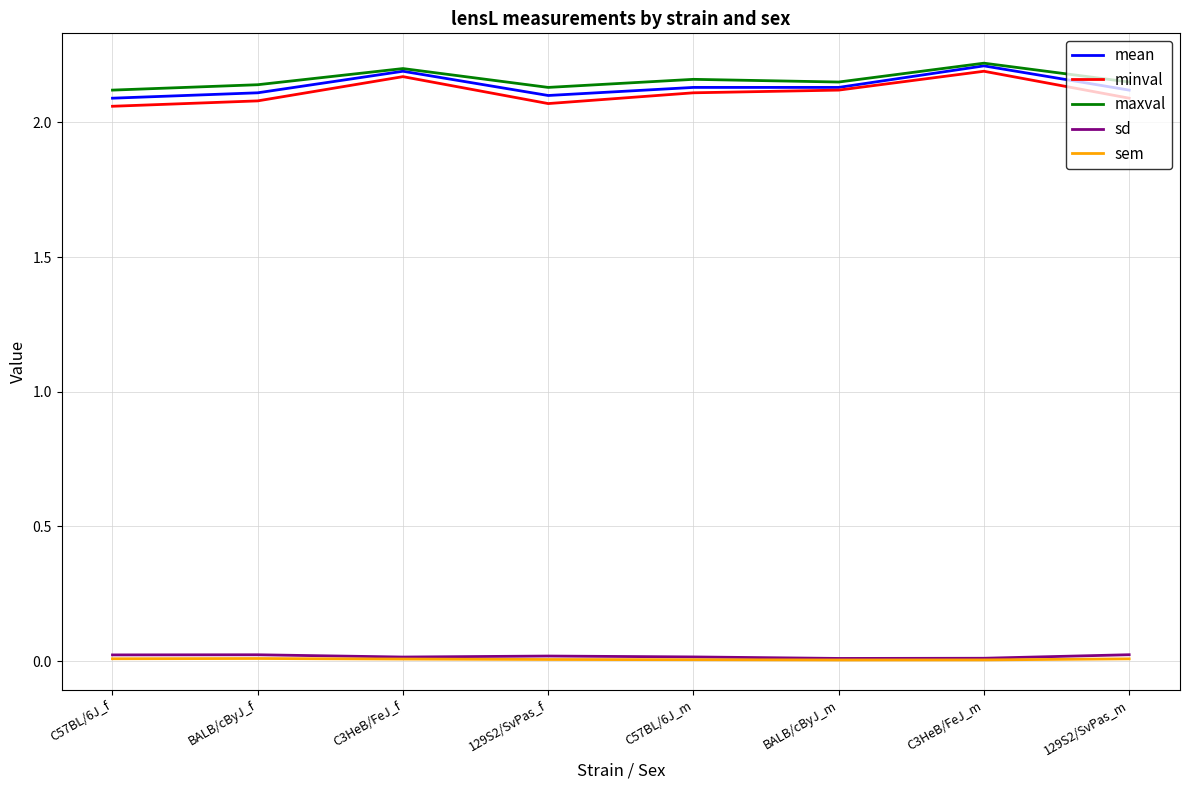

Does the chart display data point markers on the line(s)?

No